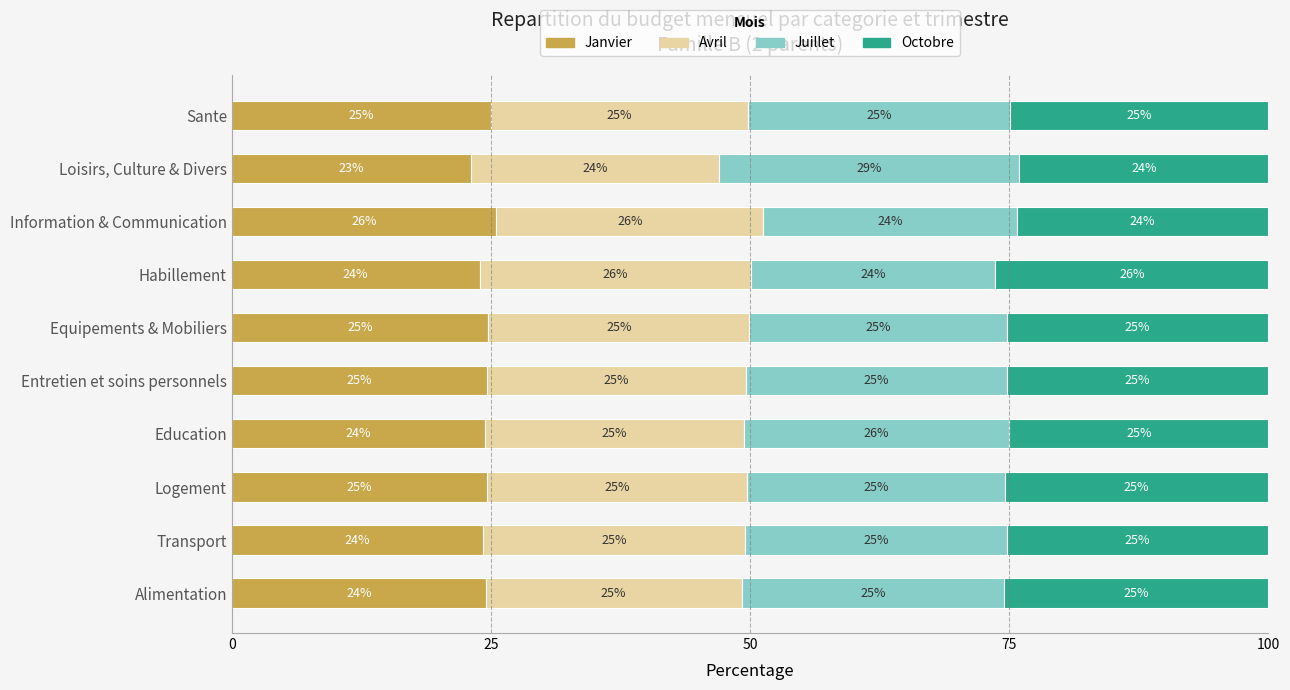

How many data points in Janvier are less than 24?

2